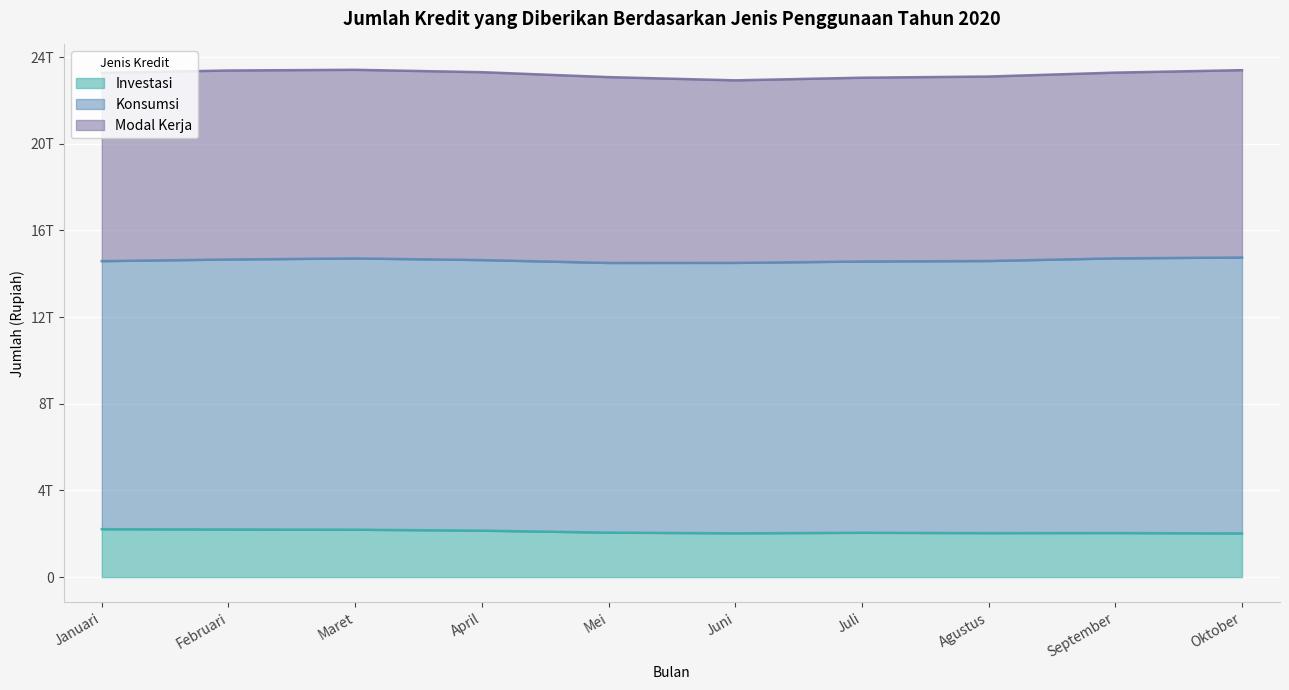

How many interior local peaks does the Modal Kerja series have?

1